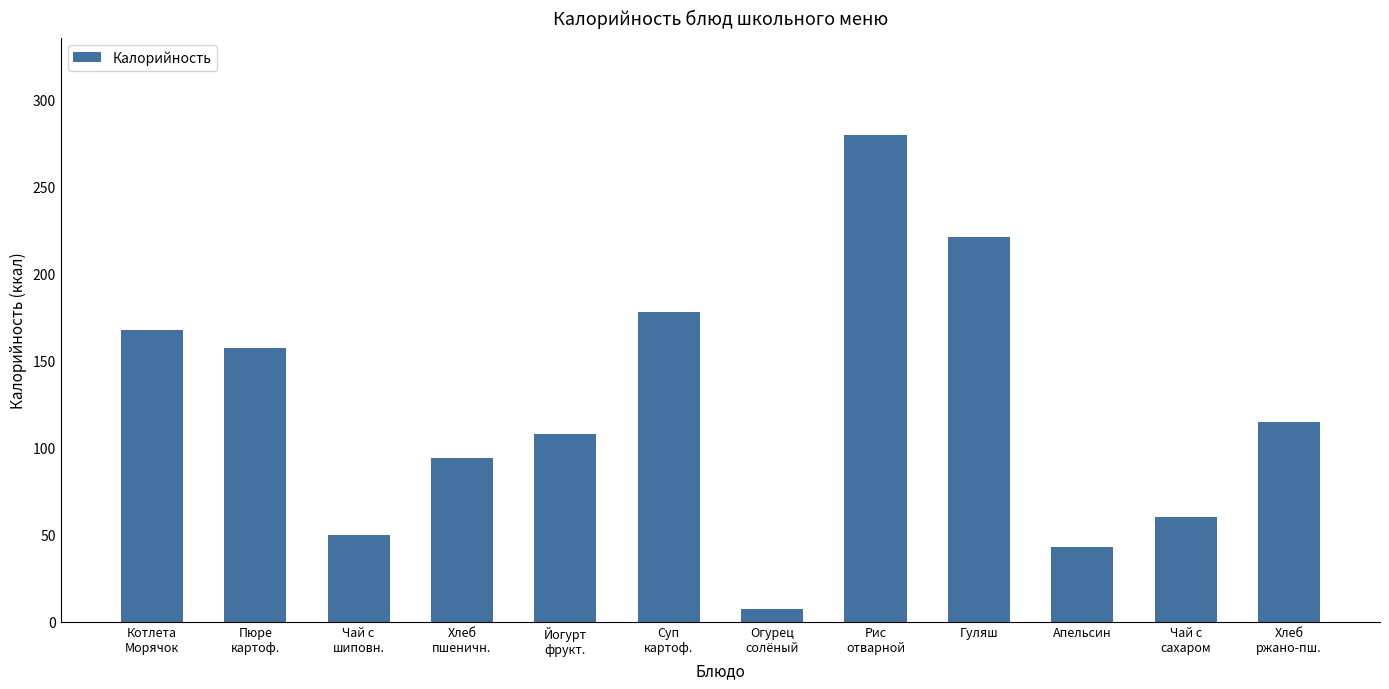

Which category has the highest value across all series?

Рис
отварной